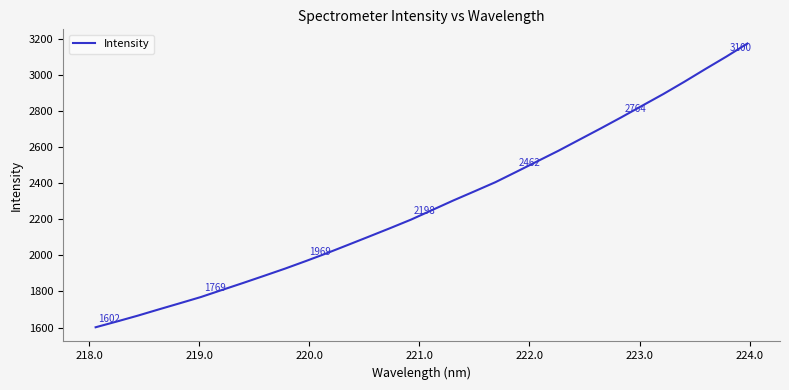

What is the smallest value displayed?

1601.6